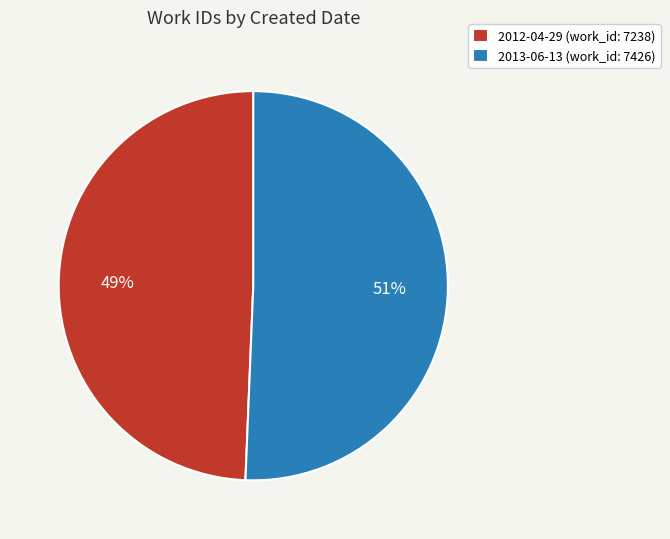

Rank the categories by value from highest to lowest.

2013-06-13, 2012-04-29